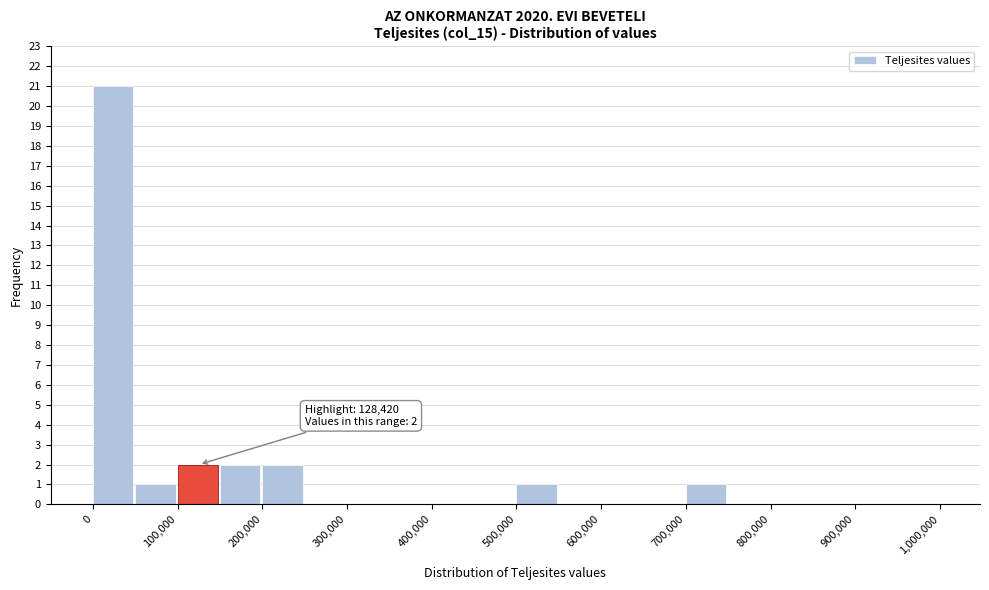

Over which range of the x-axis is the bar tallest?

0 to 50000